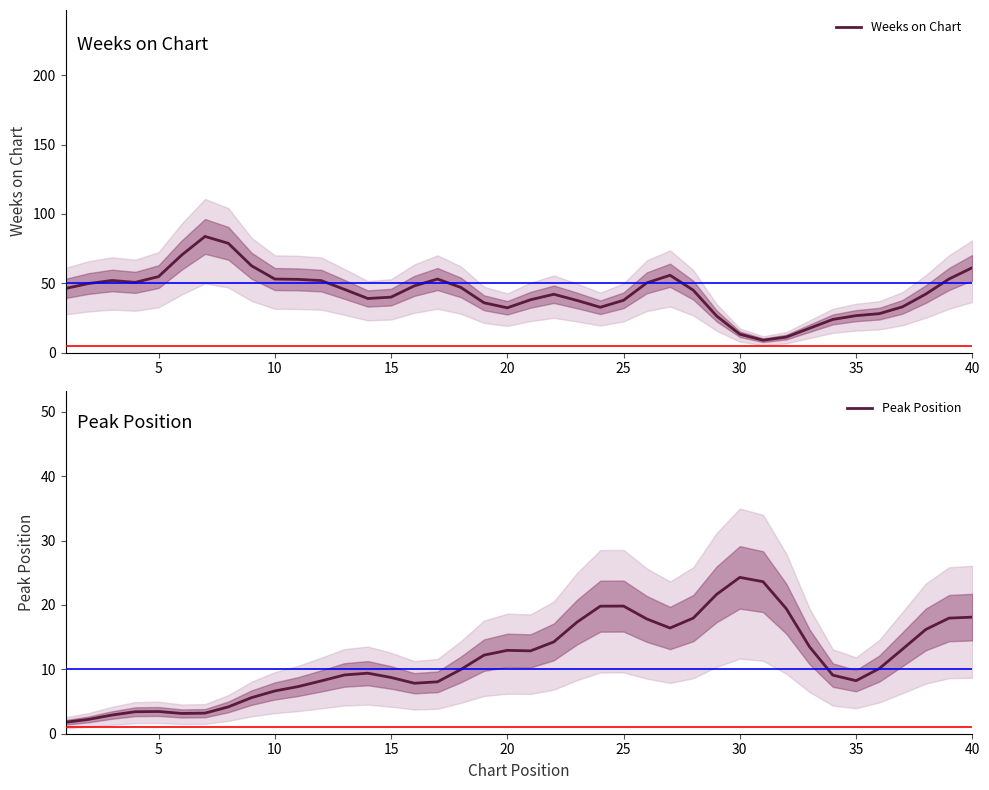

Which series ends up on top after the final intersection of Weeks on Chart and Peak Position?

Weeks on Chart